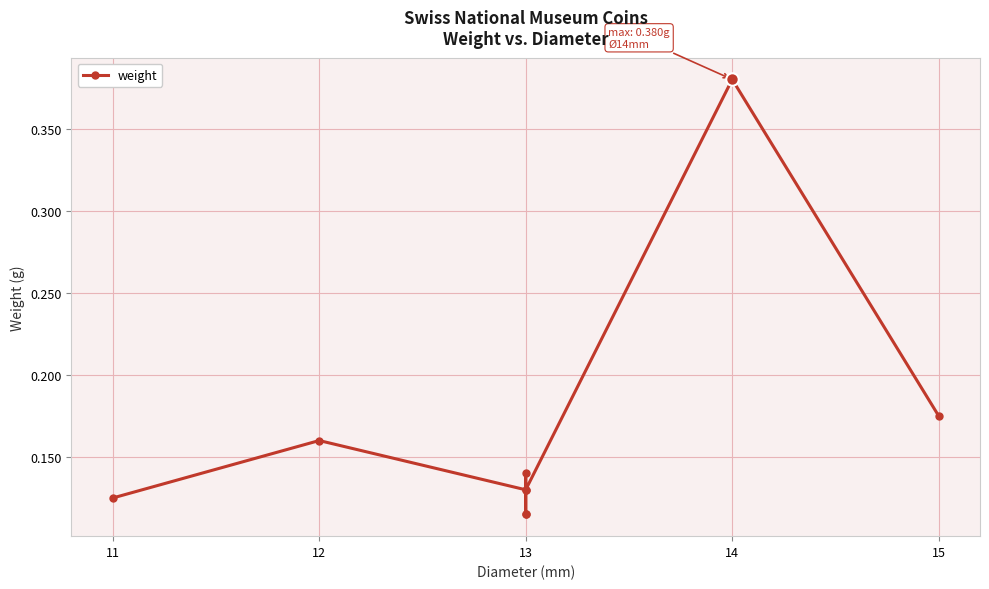

At which category does the data reach its first local valley?

13